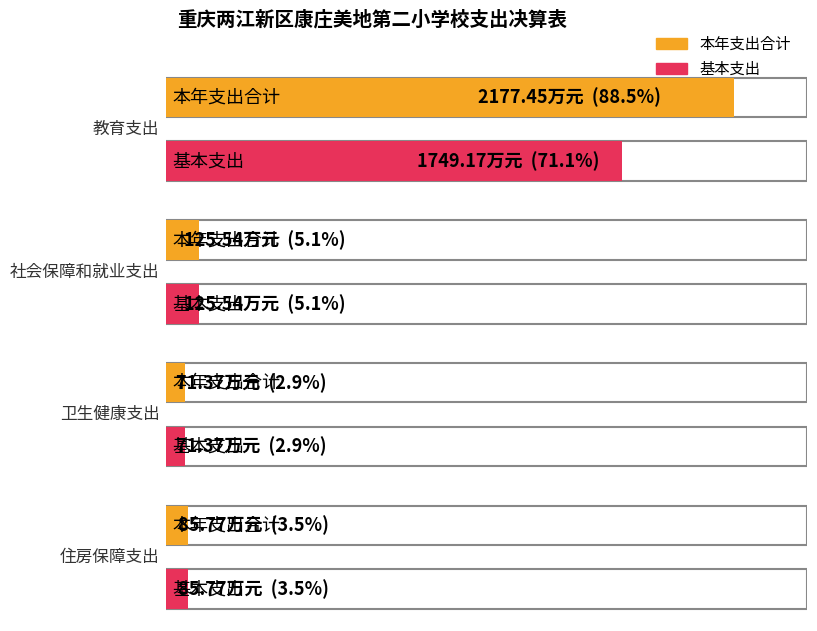

Reading right to left, what are all the values shown in this chart?

本年支出合计: 住房保障支出=85.8	卫生健康支出=71.4	社会保障和就业支出=125.5	教育支出=2177.4
基本支出: 住房保障支出=85.8	卫生健康支出=71.4	社会保障和就业支出=125.5	教育支出=1749.2